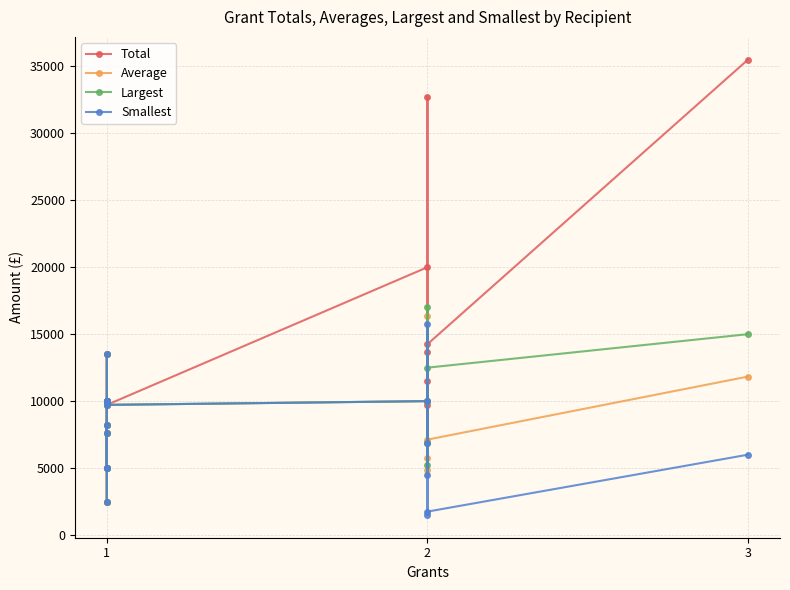

What are all the series names shown in the legend?

Total, Average, Largest, Smallest